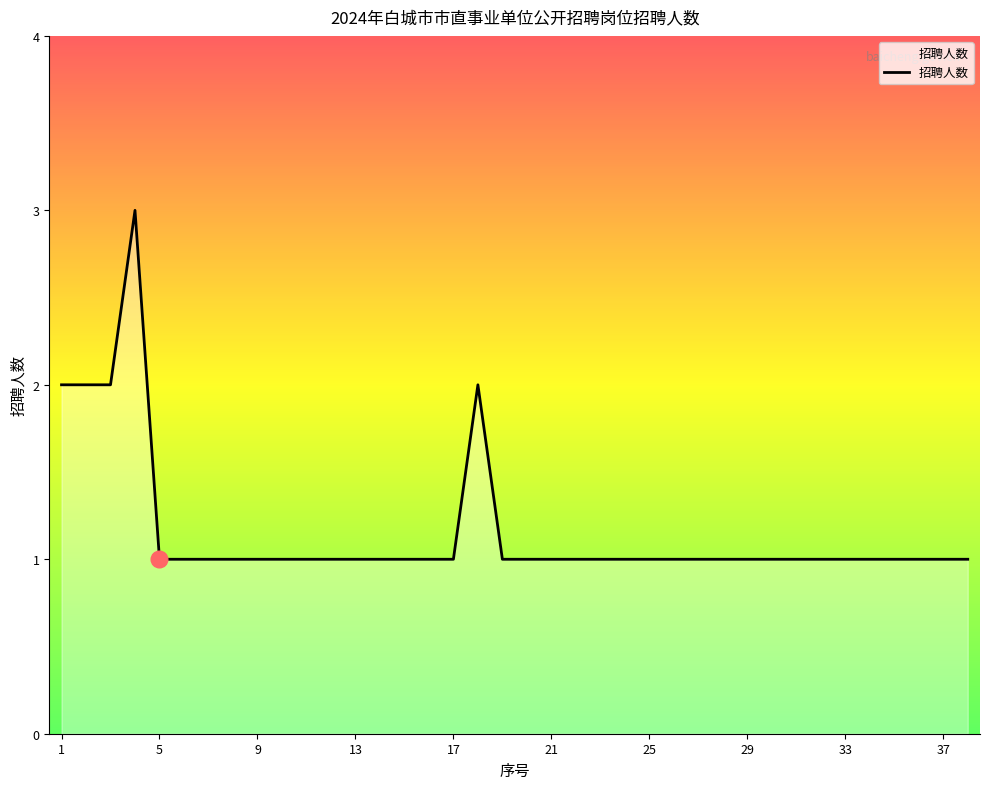

Count the number of data series in this chart.

1